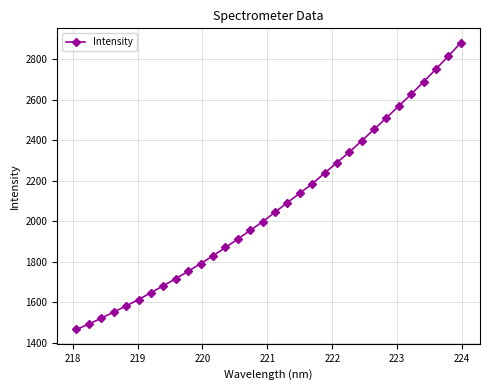

What is the value of the 7th point from the left?

1648.7